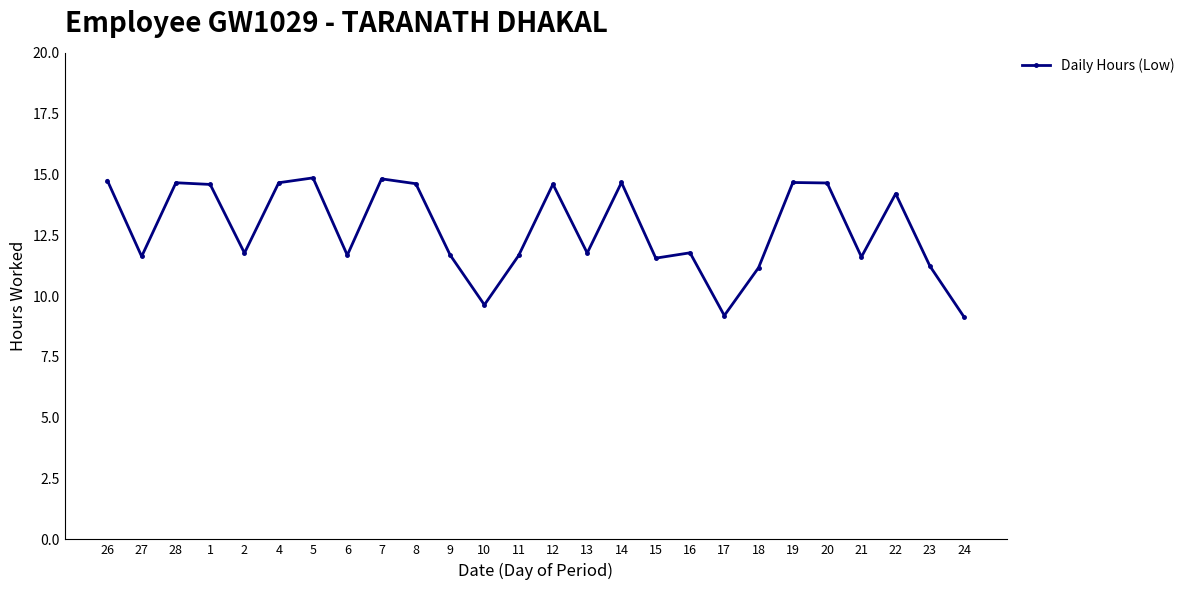

What value does the data have at 10?

9.6